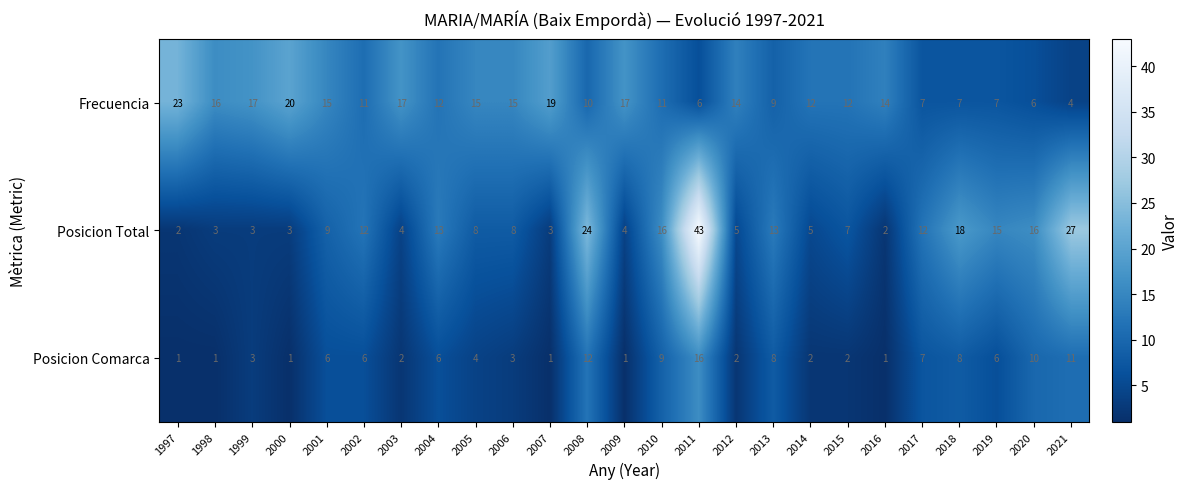

At which label does Posicion Comarca first exceed 4?

2001